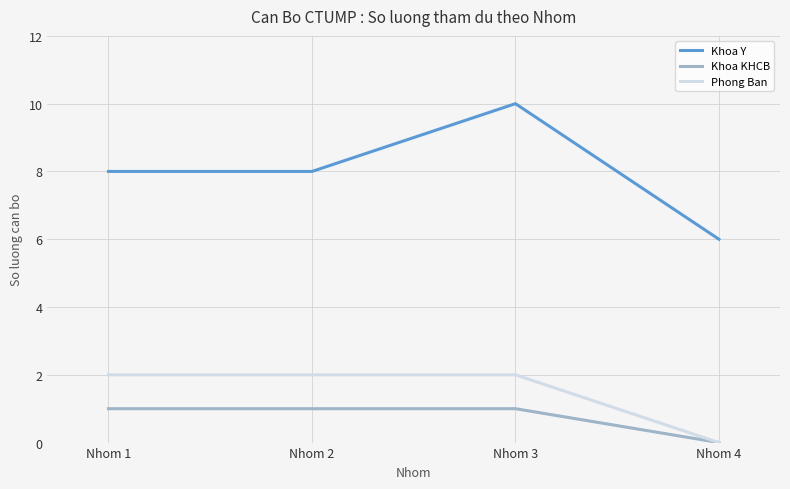

True or false: Khoa KHCB has more than 2 points higher than both neighbors.

False